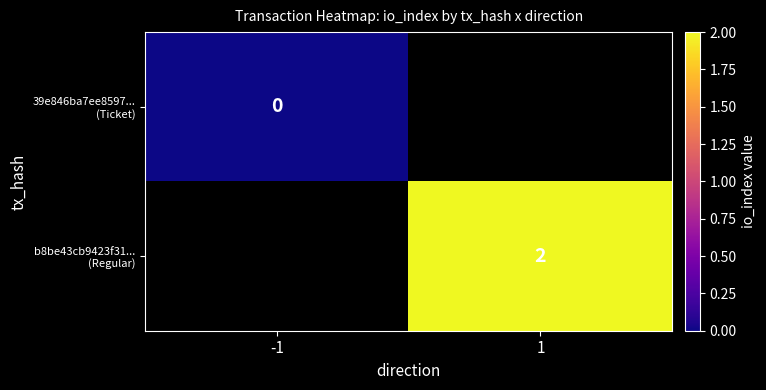

At how many categories does at least one series exceed 1?

1